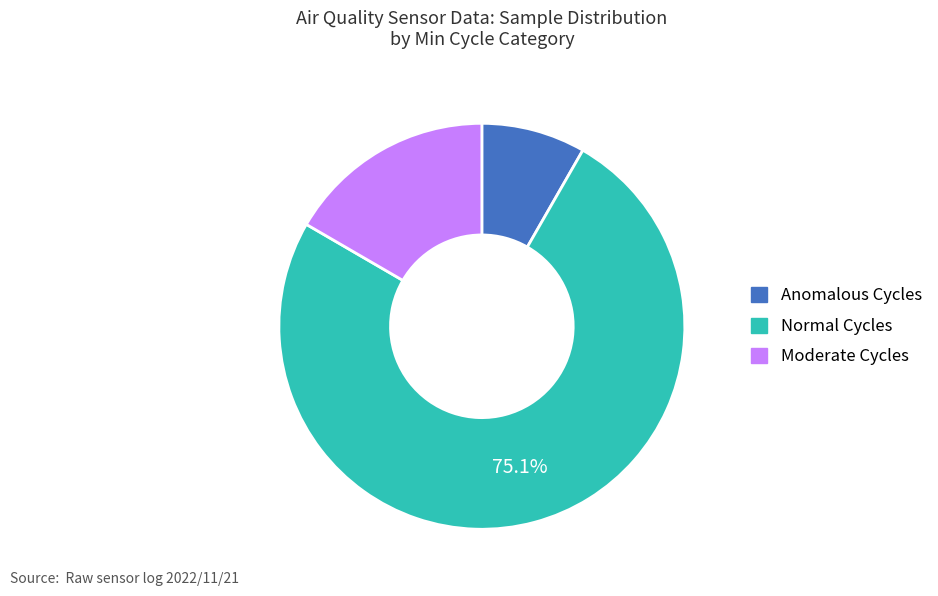

Is there any slice that represents more than half of the pie?

Yes